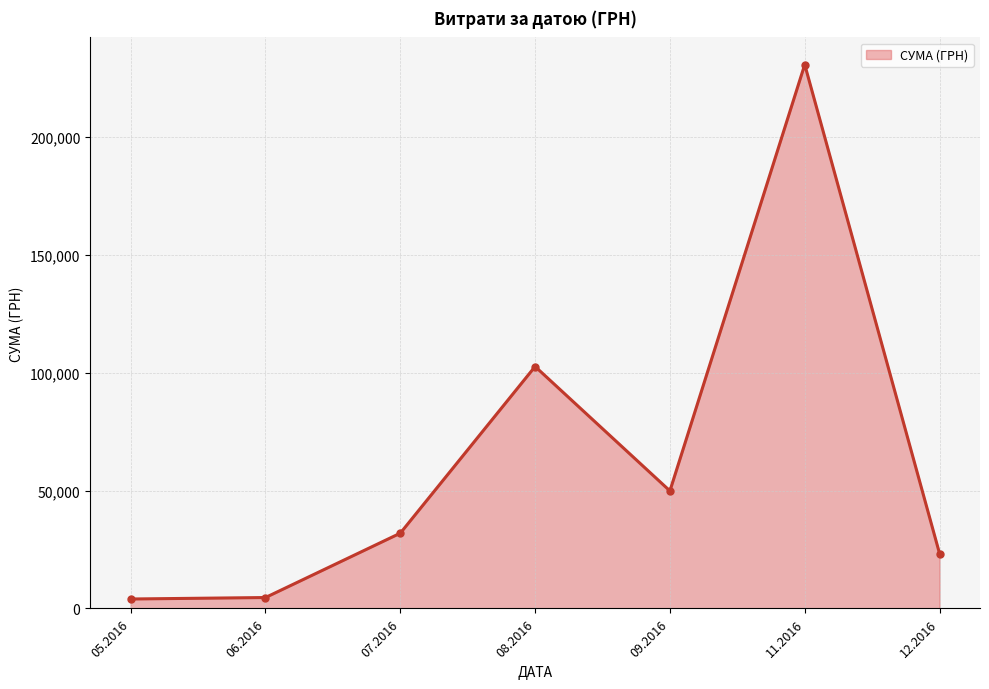

What is the sum of all values?

447312.2